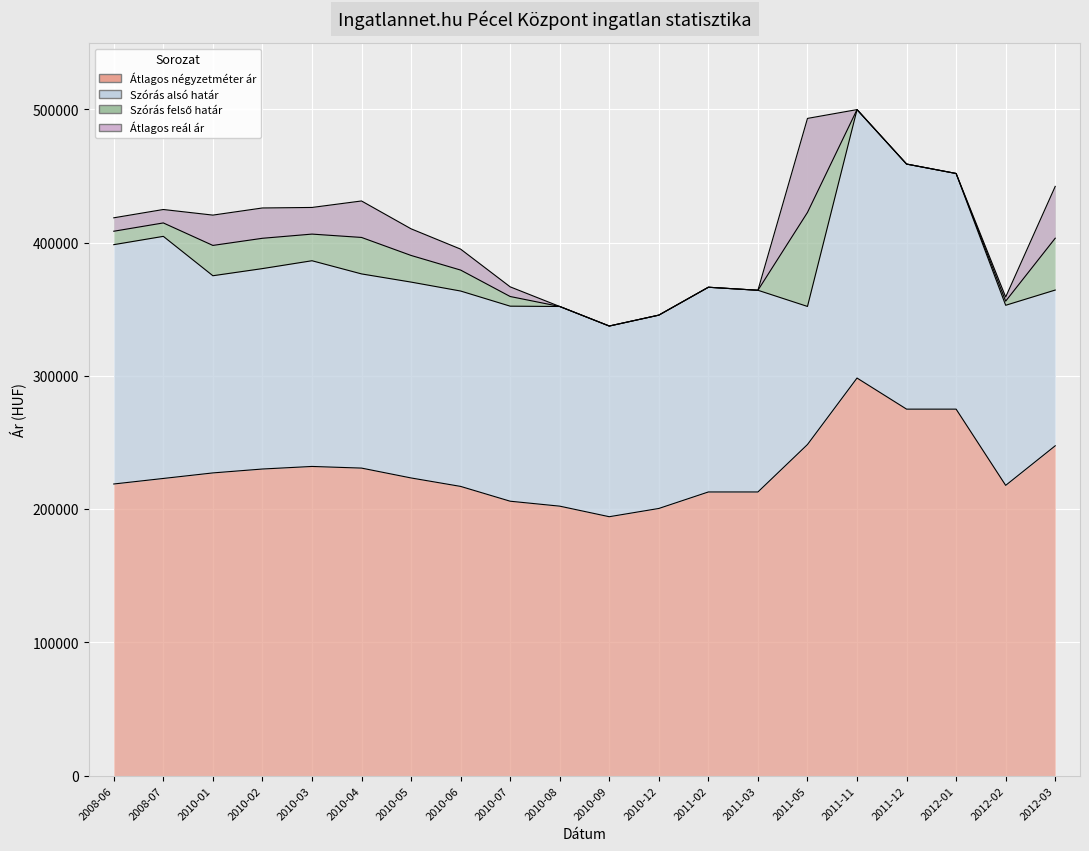

What is the sum of the Szórás felső határ values at 2010-07 and 2012-02?

725878